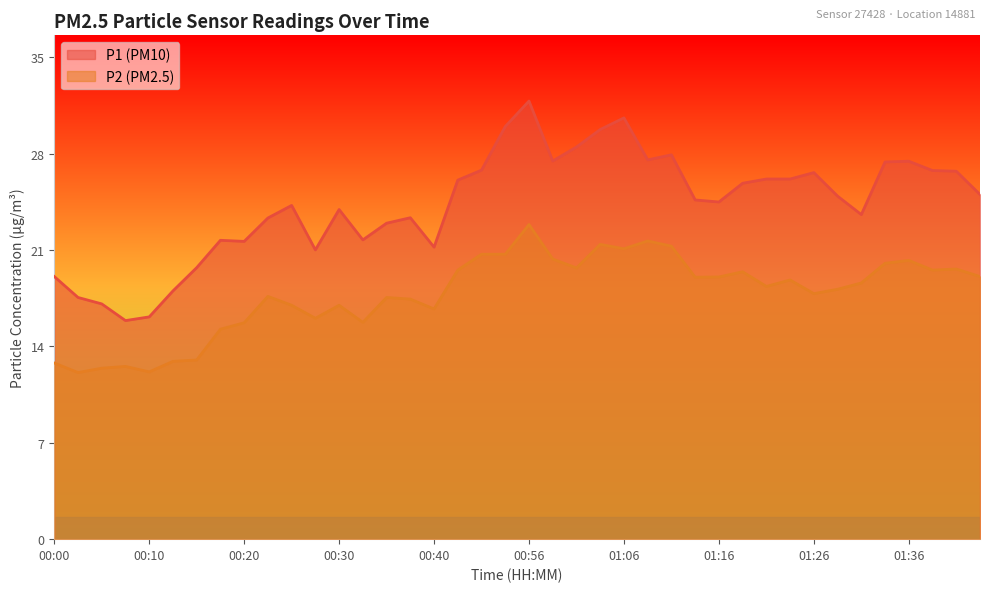

In P1, how many points are lower than both neighbors (excluding endpoints)?

9